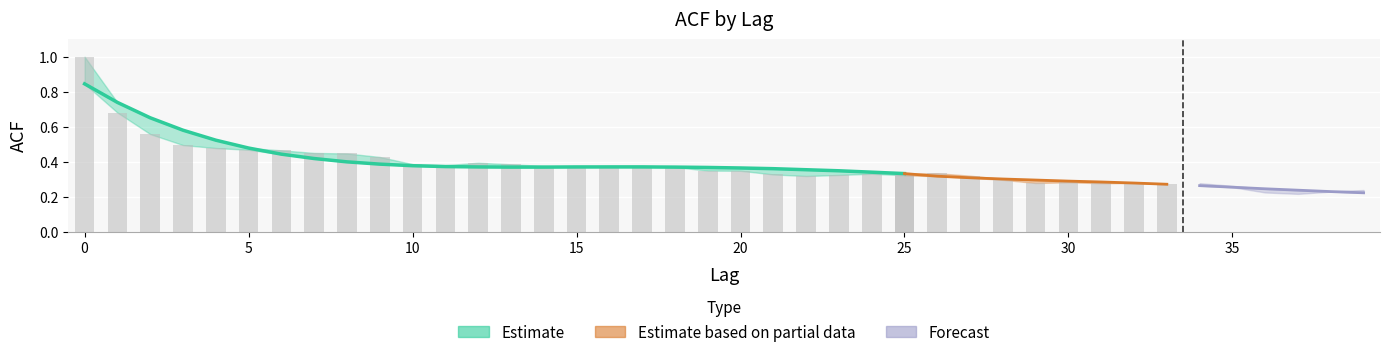

Rank the series at 5 from highest to lowest value.

acf_shown_smooth, acf_shown